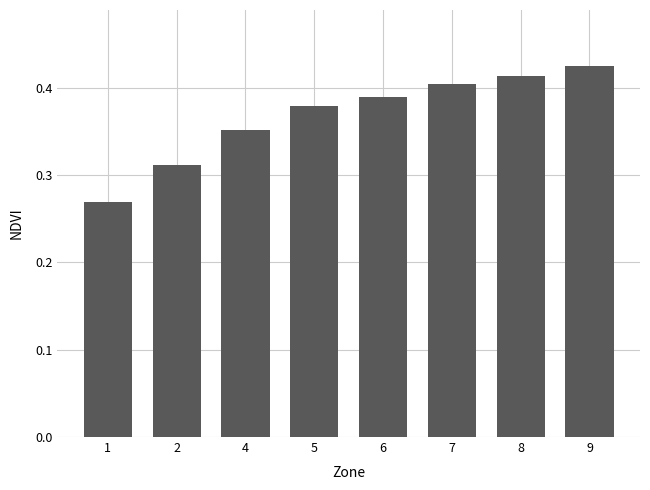

True or false: the data shows 0.8 at 9.

False